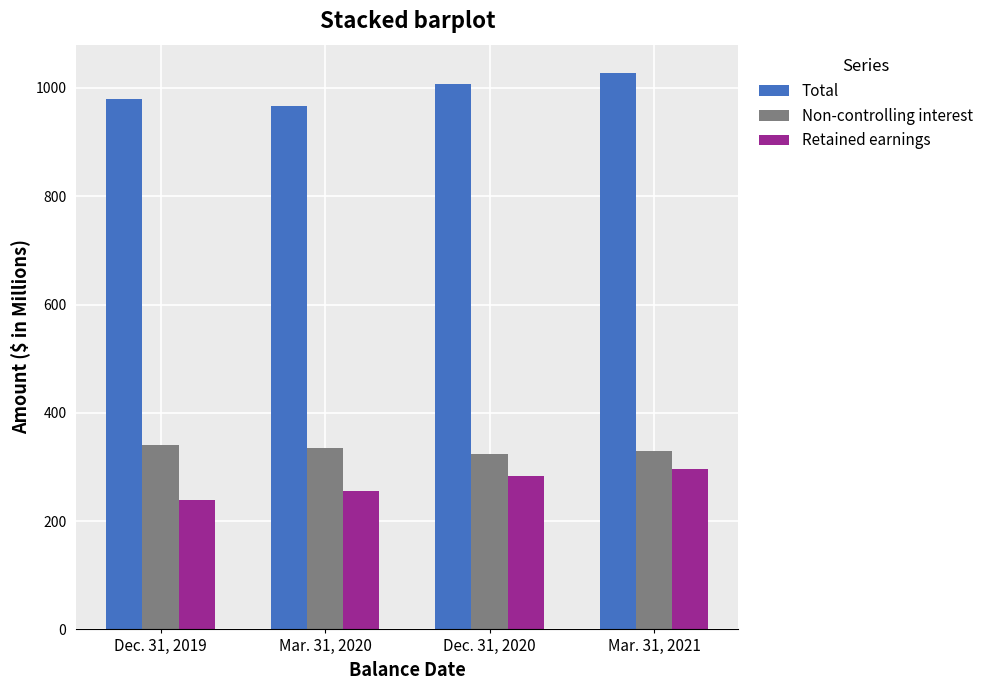

Reading left to right, list all the values displayed in this chart.

Total: 980.1	966.9	1006.9	1028.6
Non-controlling interest: 340.1	335.4	324.4	329.0
Retained earnings: 239.4	256.4	282.9	295.5